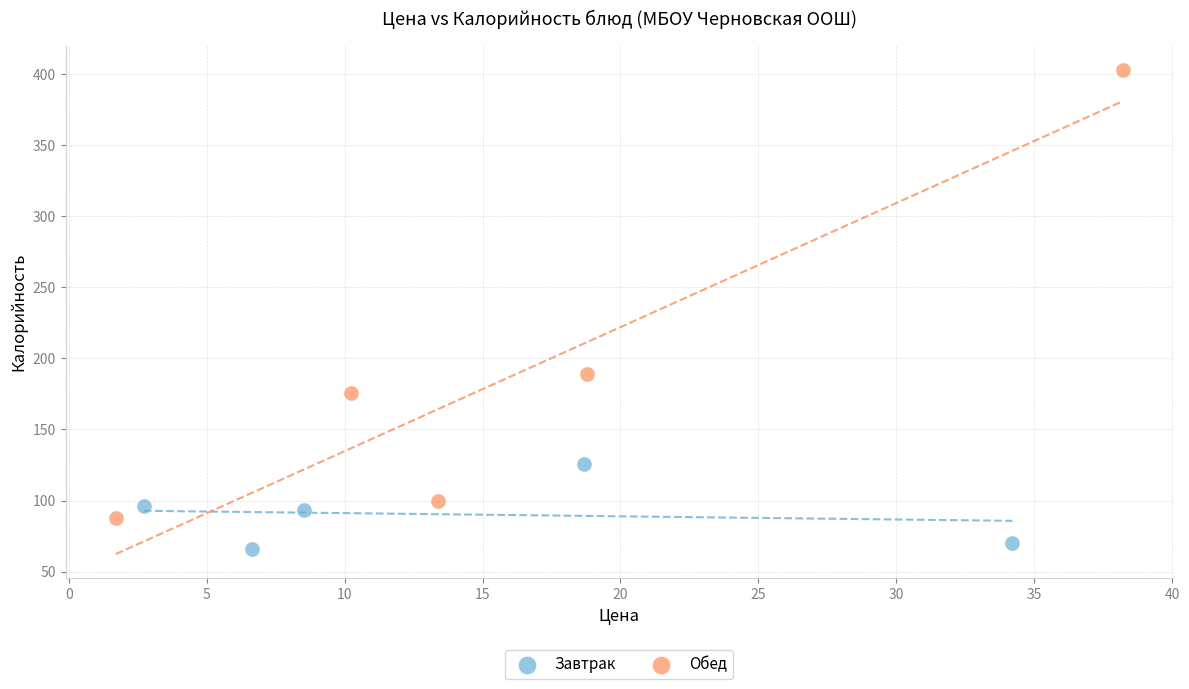

Which series reaches the minimum Y coordinate?

Завтрак